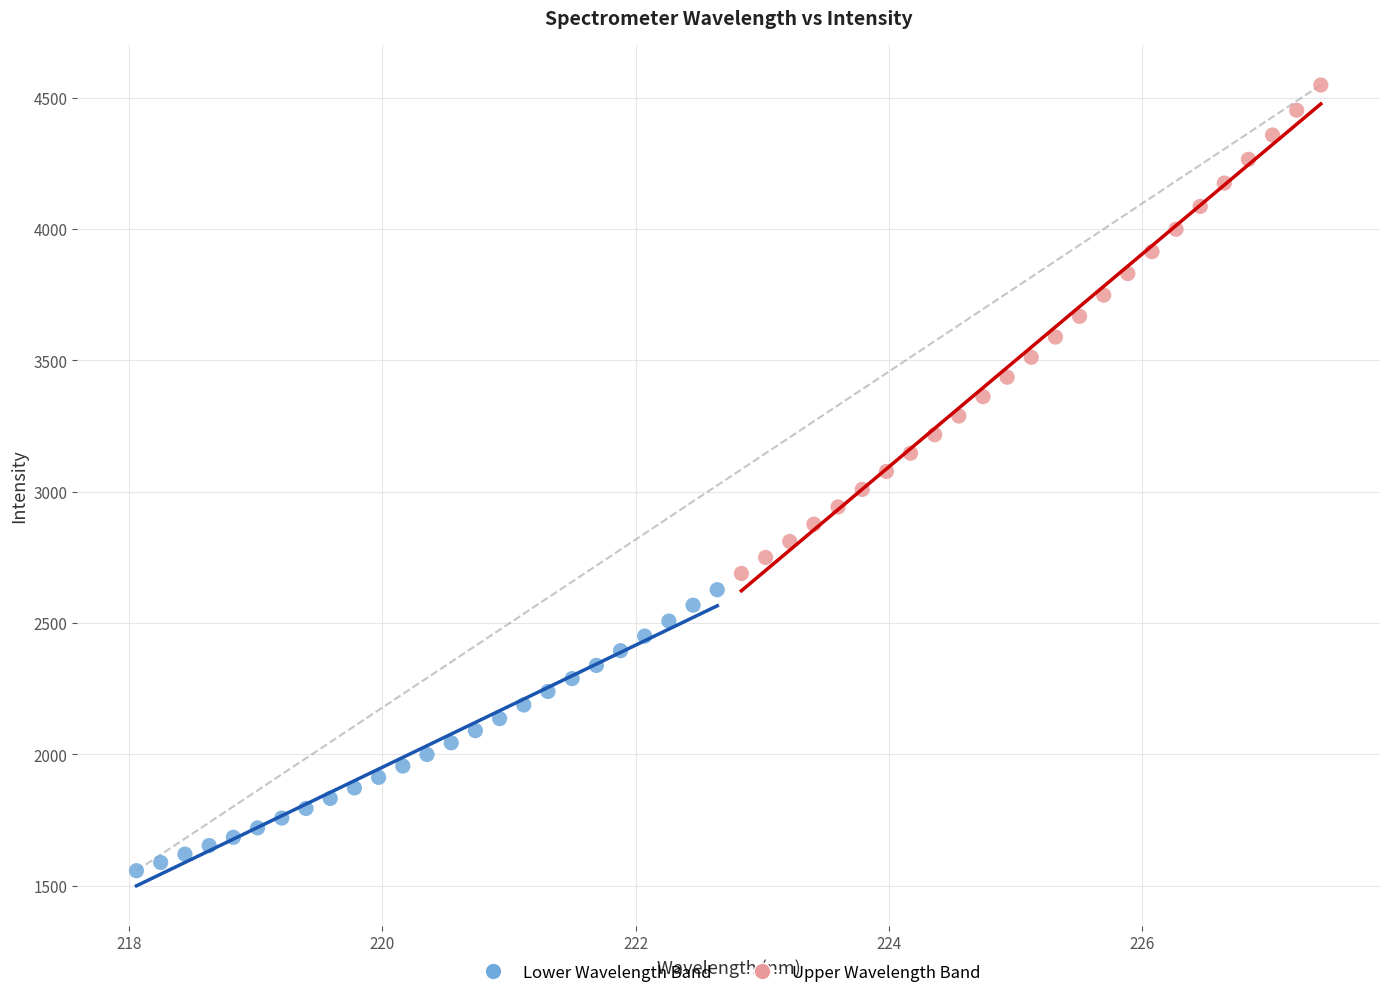

What are all the series names shown in the legend?

Lower Wavelength Band, Upper Wavelength Band